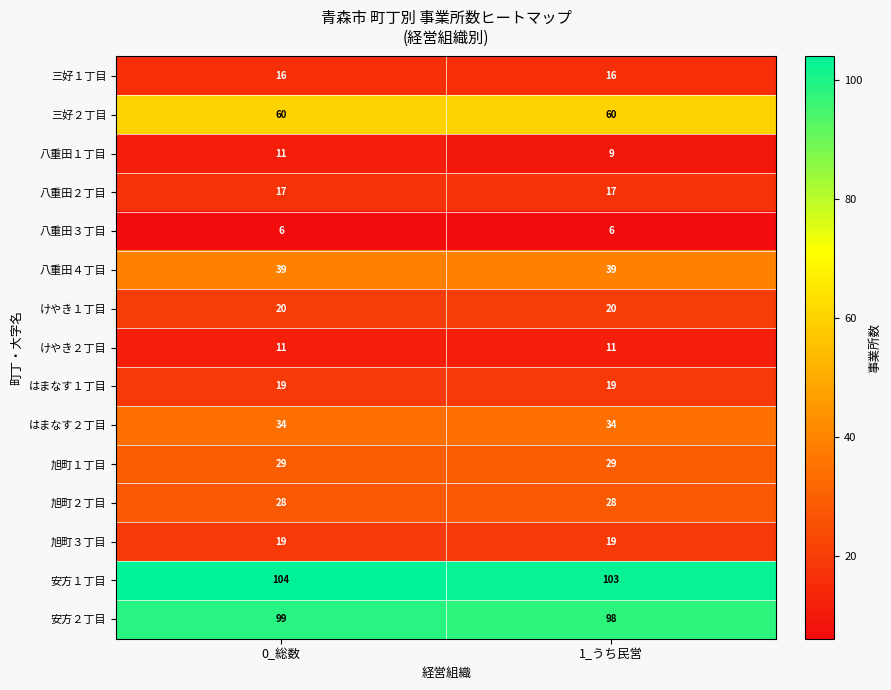

Between 0_総数 and 1_うち民営, which series saw the biggest shift?

八重田１丁目